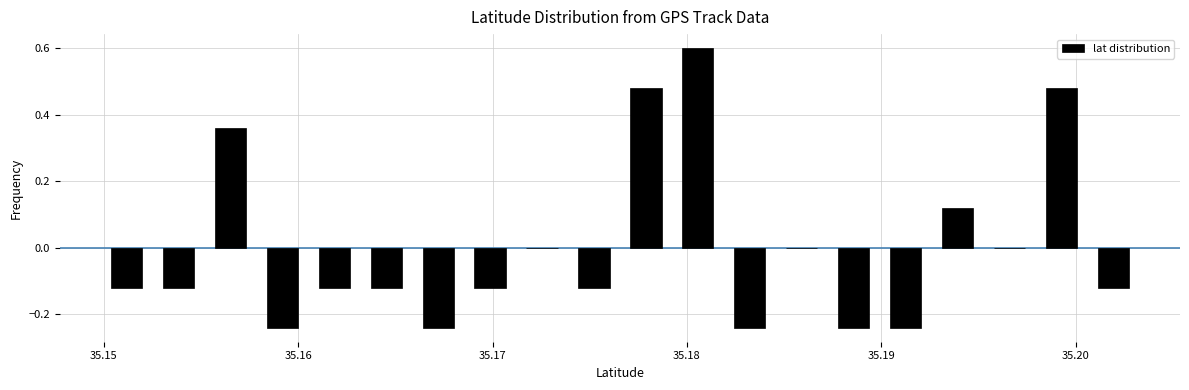

Around what value on the x-axis is the tallest bar? Give the approximate position of its centre, as read against the axis.

35.181